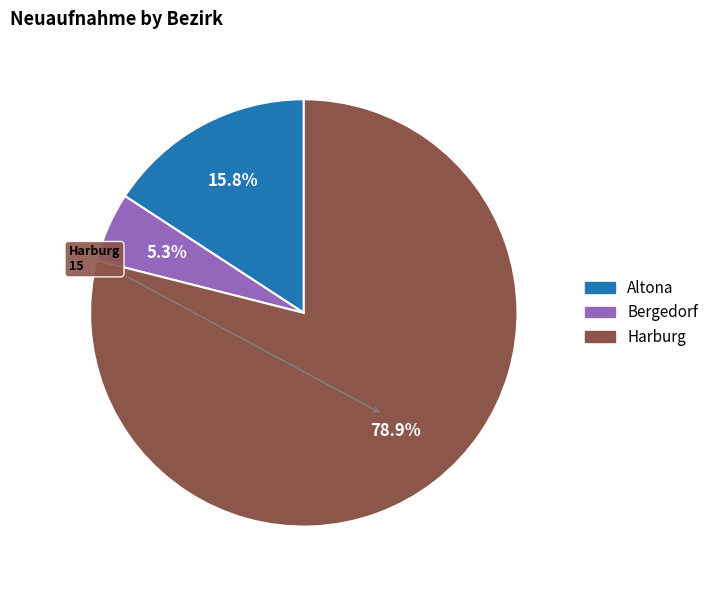

Count the number of slices in the pie.

3